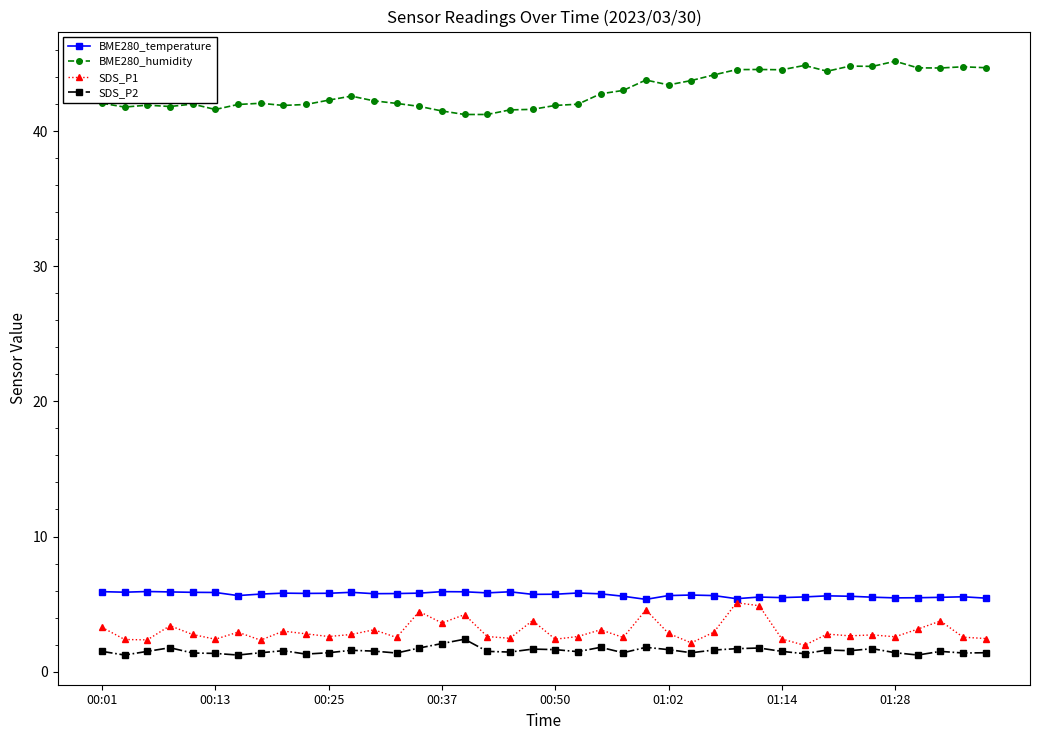

What is the value of the SDS_P2 point at the 2nd from the left?

1.2